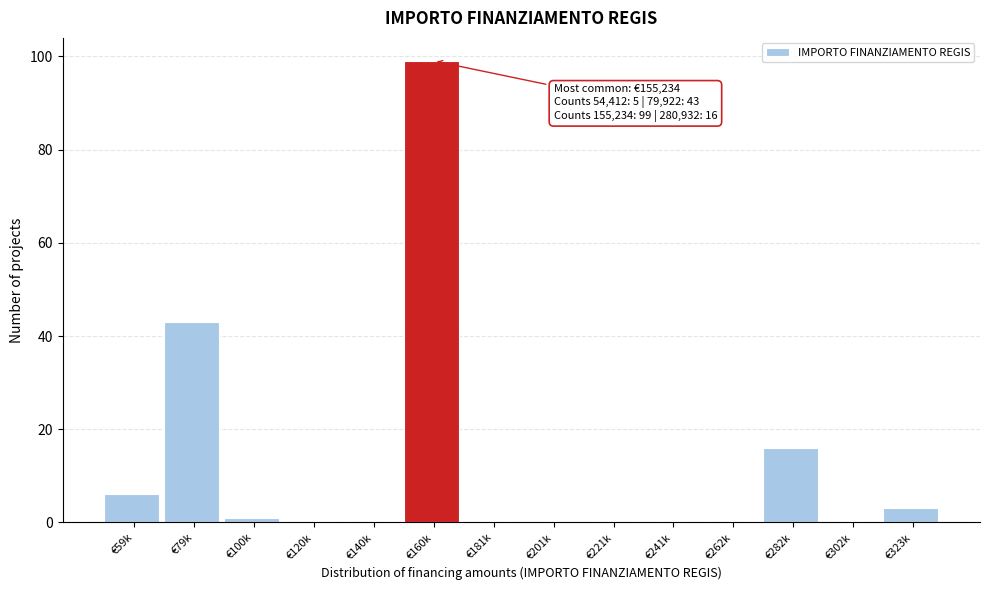

Reading left to right, extract all data points from this chart.

€59k=6	€79k=43	€100k=1	€120k=0	€140k=0	€160k=99	€181k=0	€201k=0	€221k=0	€241k=0	€262k=0	€282k=16	€302k=0	€323k=3